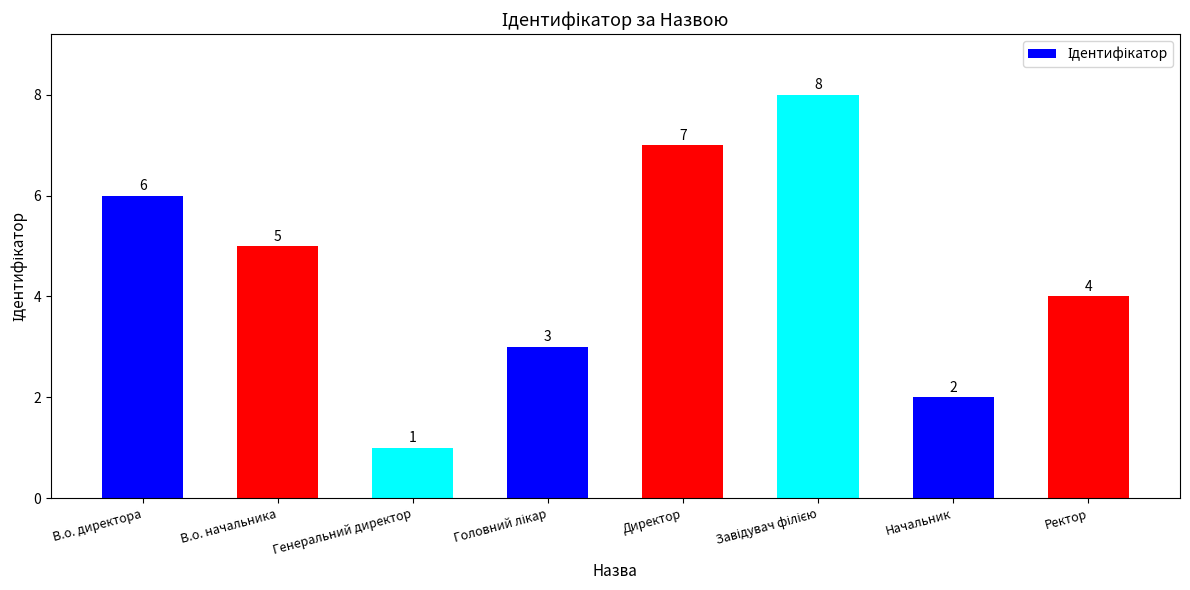

The chart shows a value of 4 at Ректор. True or false?

True